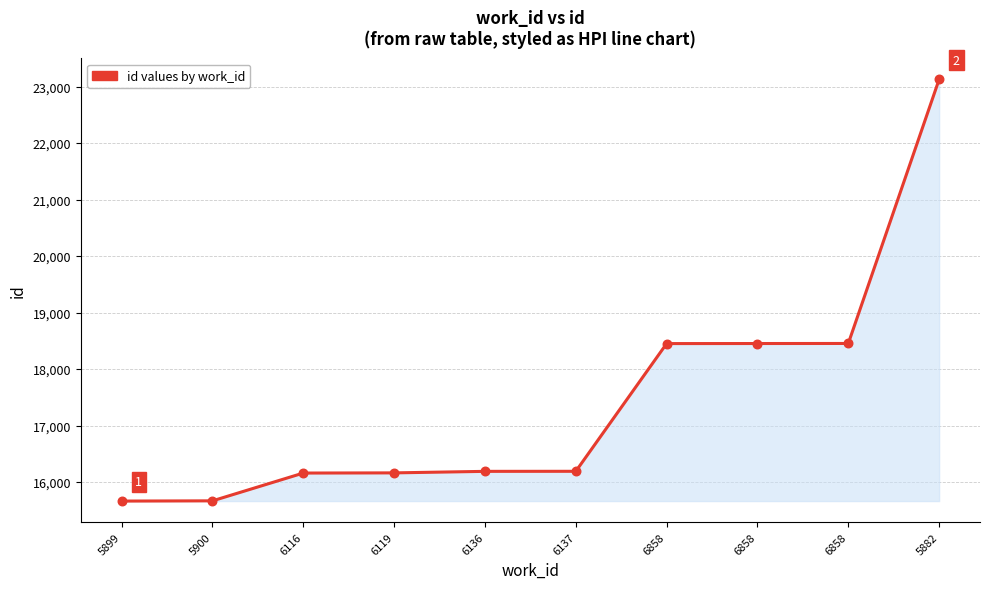

Between 6858 and 6858, which is larger?

6858